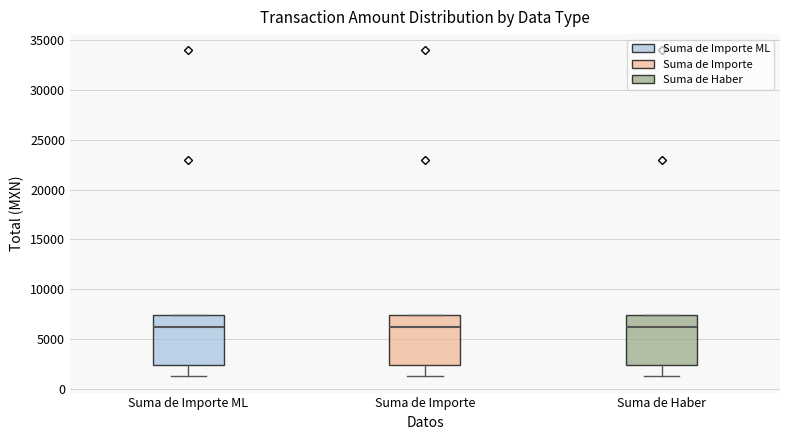

Reading left to right, read every box against the y-axis: the position of its median line, the range the box covers, and the ends of its whiskers. The values are not printed on the chart, so give them approximately, as read against the axis.

Suma de Importe ML: median 6500, box 2500 to 7500, whiskers 1500 to 7500
Suma de Importe: median 6500, box 2500 to 7500, whiskers 1500 to 7500
Suma de Haber: median 6500, box 2500 to 7500, whiskers 1500 to 7500